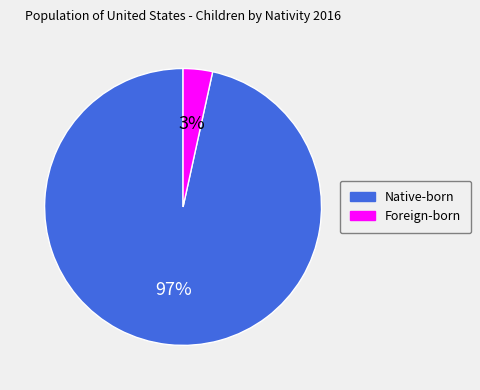

To the nearest percent, what is the combined percentage of Native-born and Foreign-born?

100%